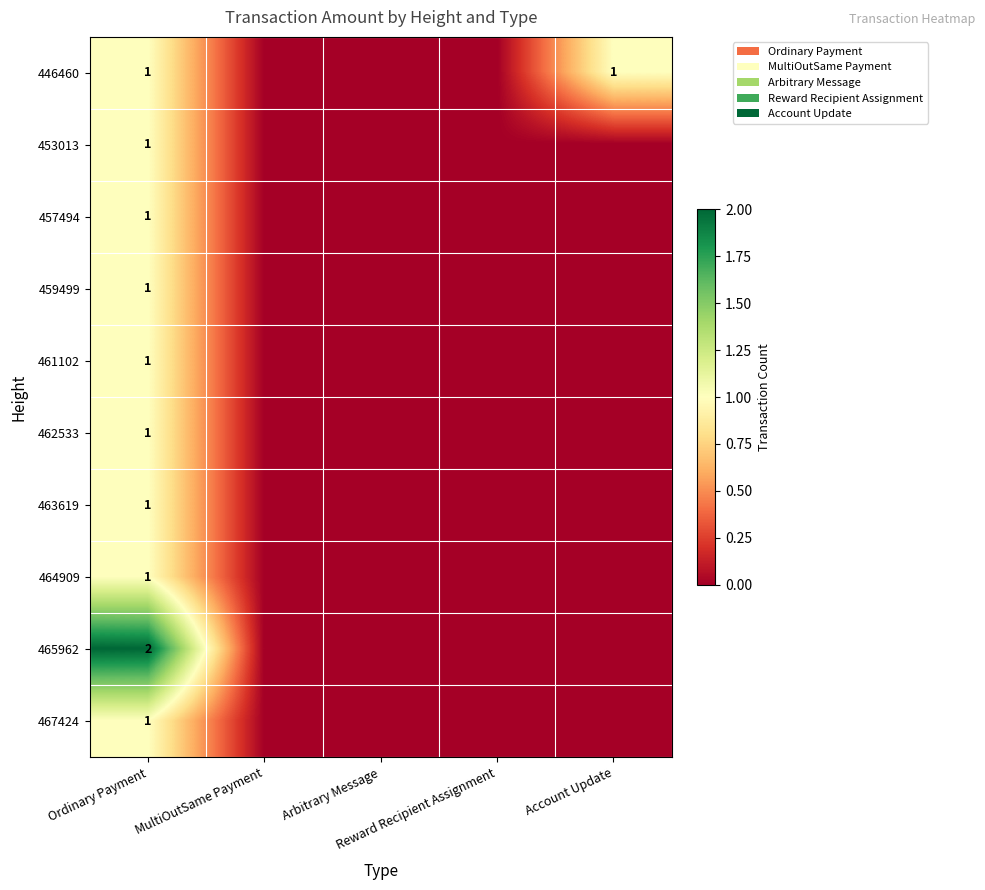

Is it true that 464909 equals 0 at Arbitrary Message?

True